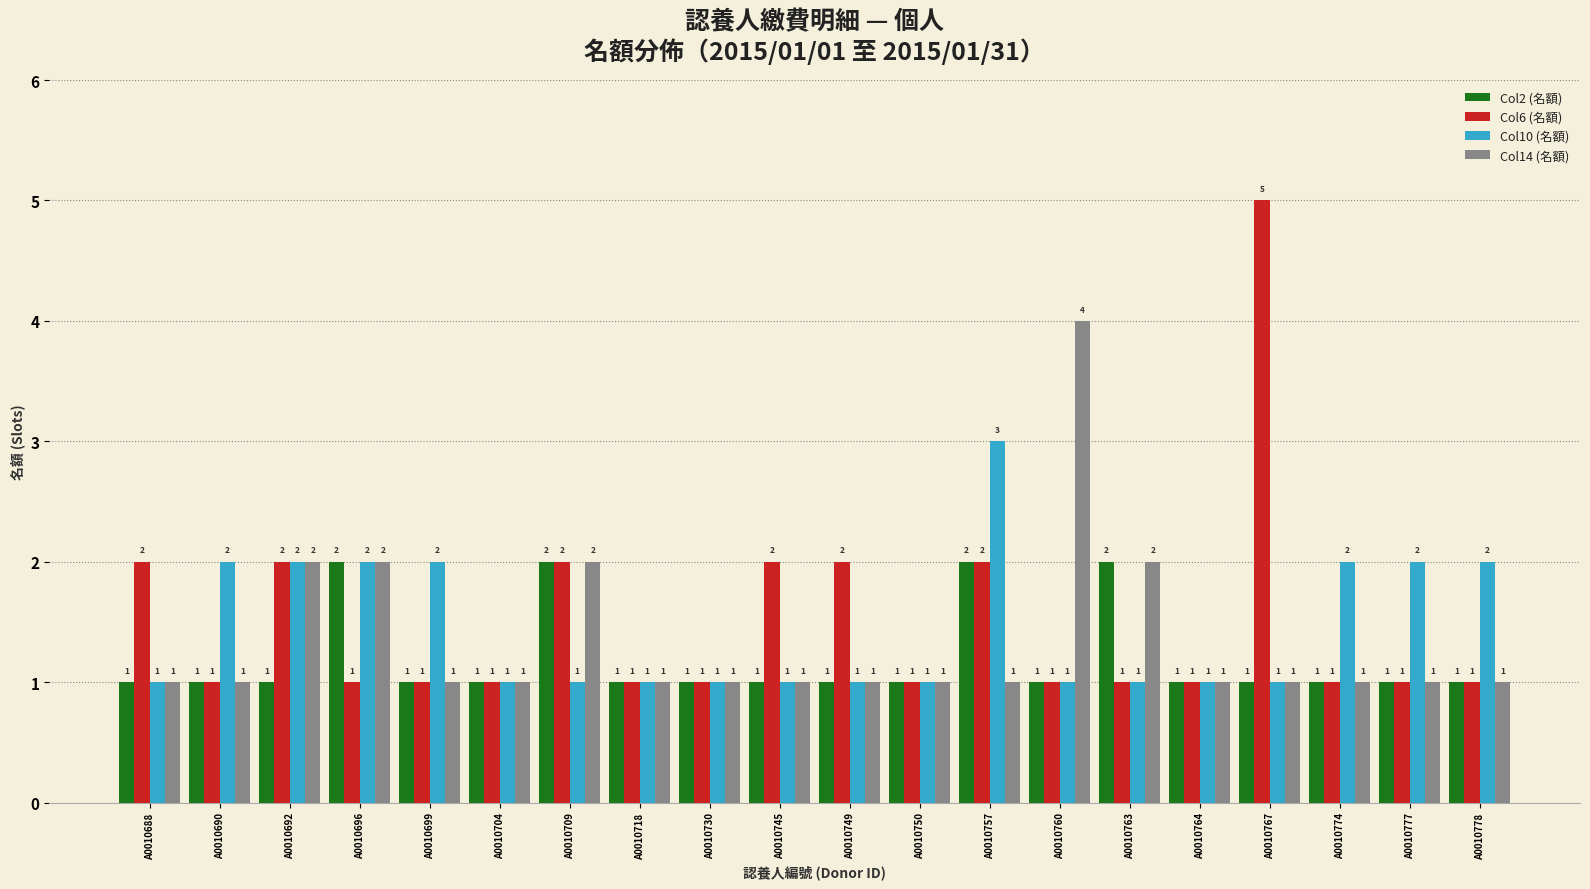

What is the difference between the maximum and minimum values in the Col2 (名額) series?

1